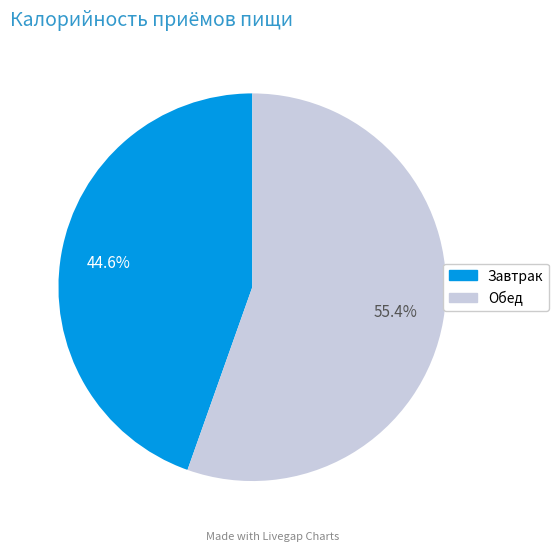

To the nearest percent, what is the combined percentage of Завтрак and Обед?

100%